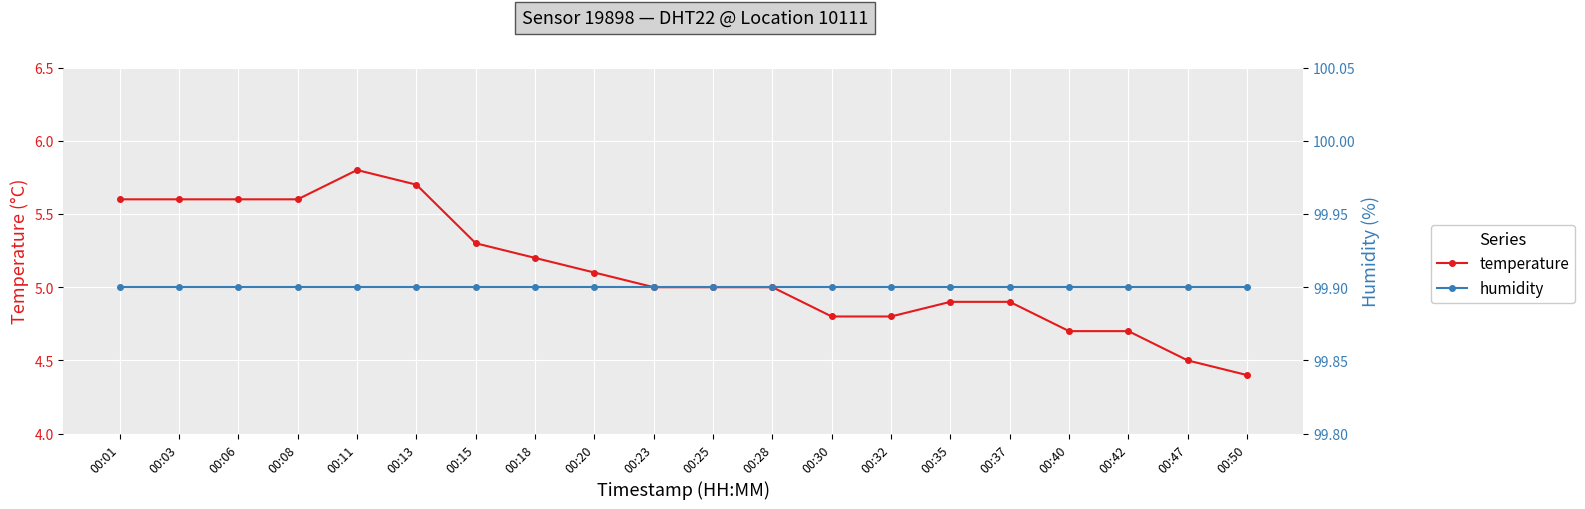

True or false: temperature and humidity cross at least once.

False